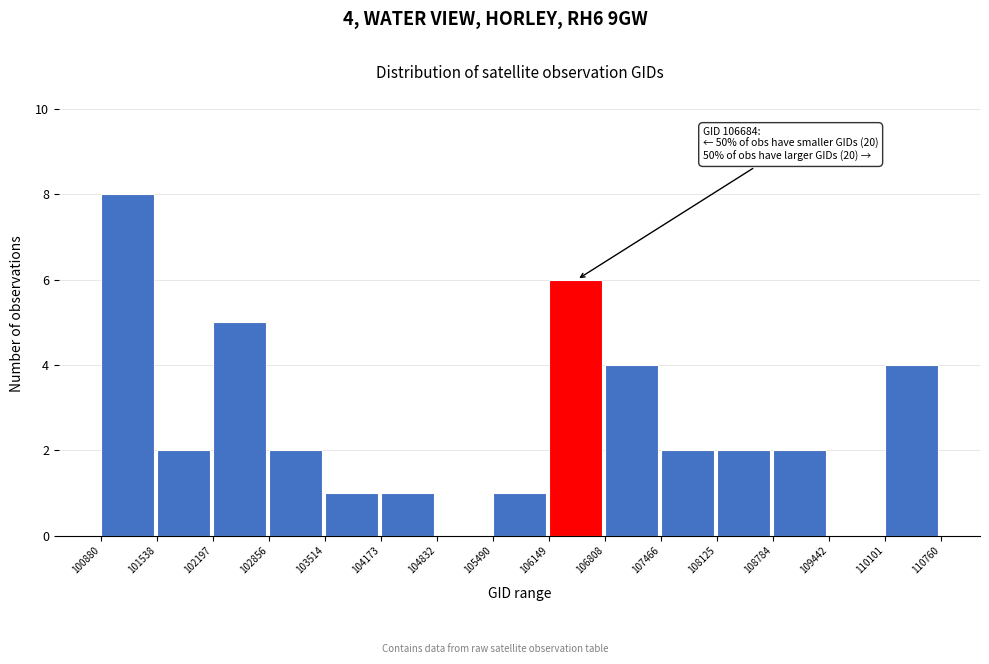

Which range on the x-axis has the tallest bar?

100880 to 101538